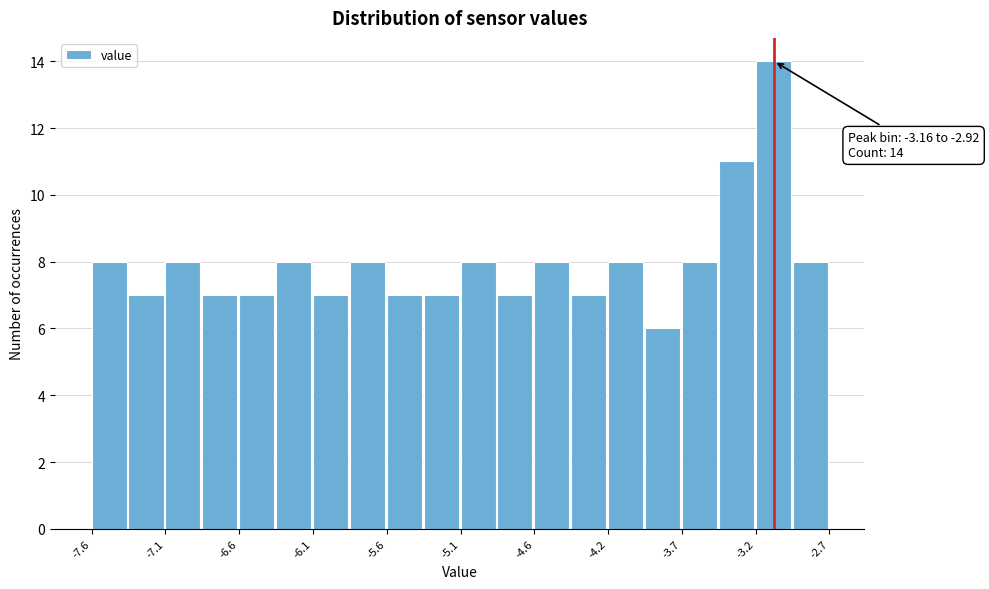

Which range on the x-axis has the tallest bar?

-3.15 to -2.90